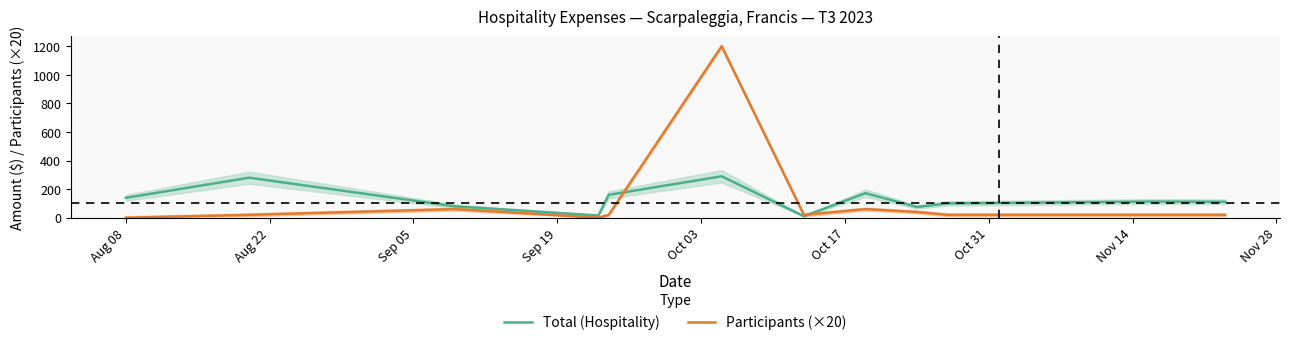

What is the highest value of the Participants (×20) series?

1200.0